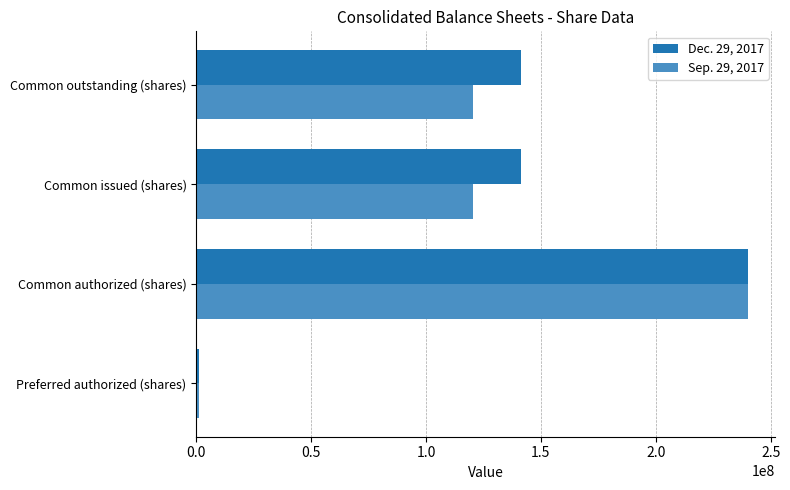

Rank the series at Common outstanding (shares) from lowest to highest value.

Sep. 29, 2017, Dec. 29, 2017